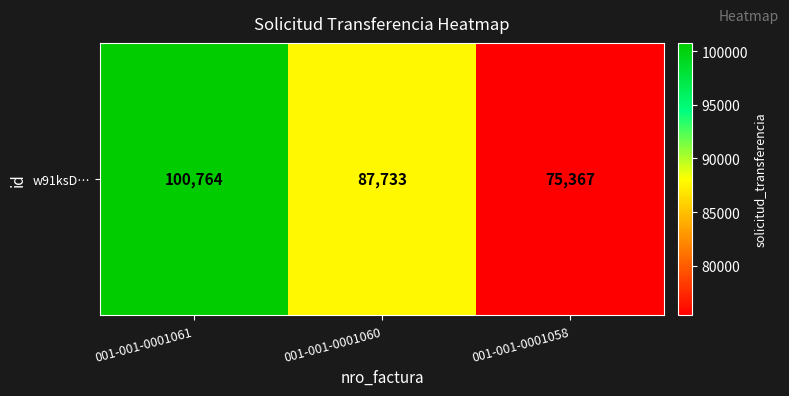

Which has a higher value, 001-001-0001060 or 001-001-0001061?

001-001-0001061